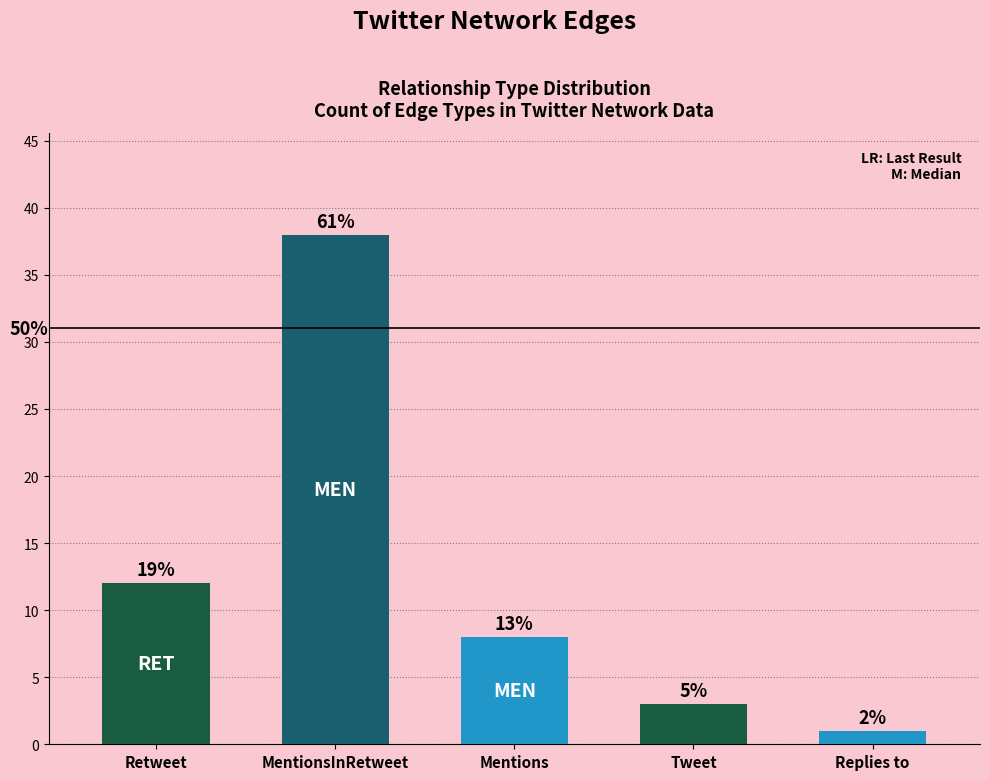

True or false: the data shows 16 at Retweet.

False